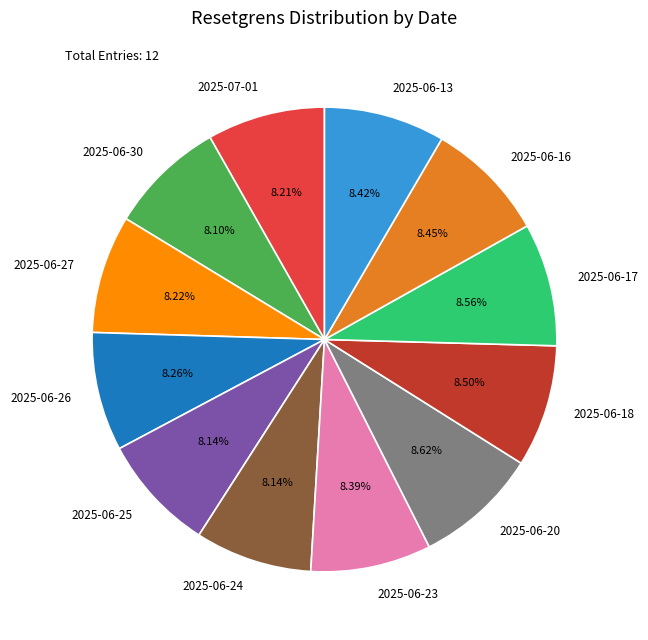

What percentage is the 2025-06-26 slice, to the nearest percent?

8%